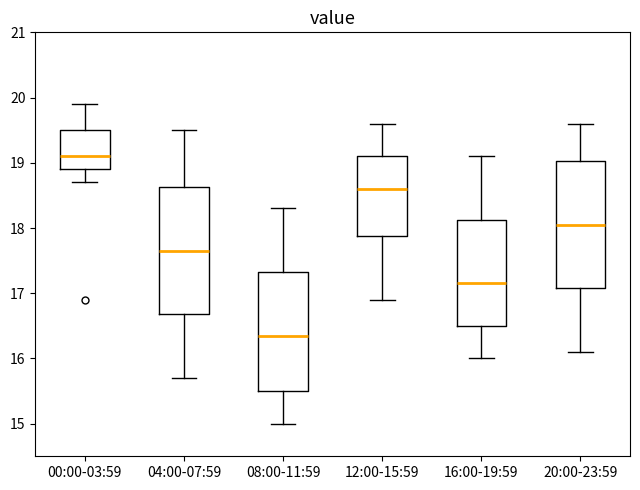

Where does the lower whisker of the box for 12:00-15:59 end on the y-axis? The values are not printed on the chart, so give them approximately, as read against the axis.

16.9